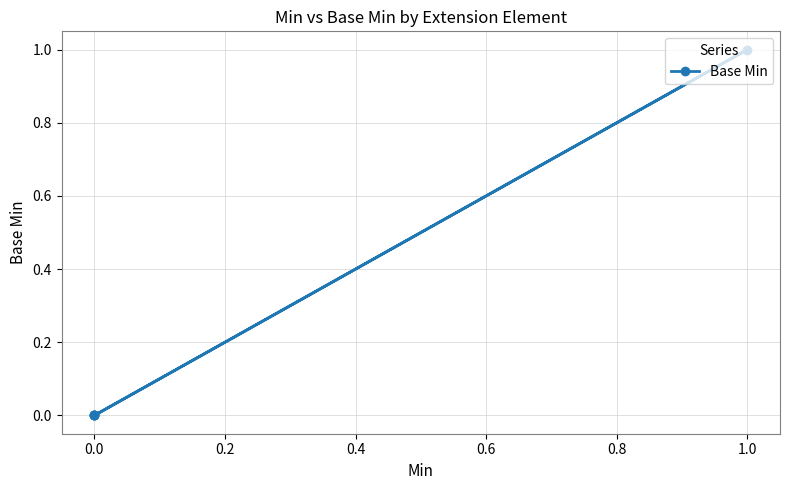

The value at 0.0 is 0. True or false?

True